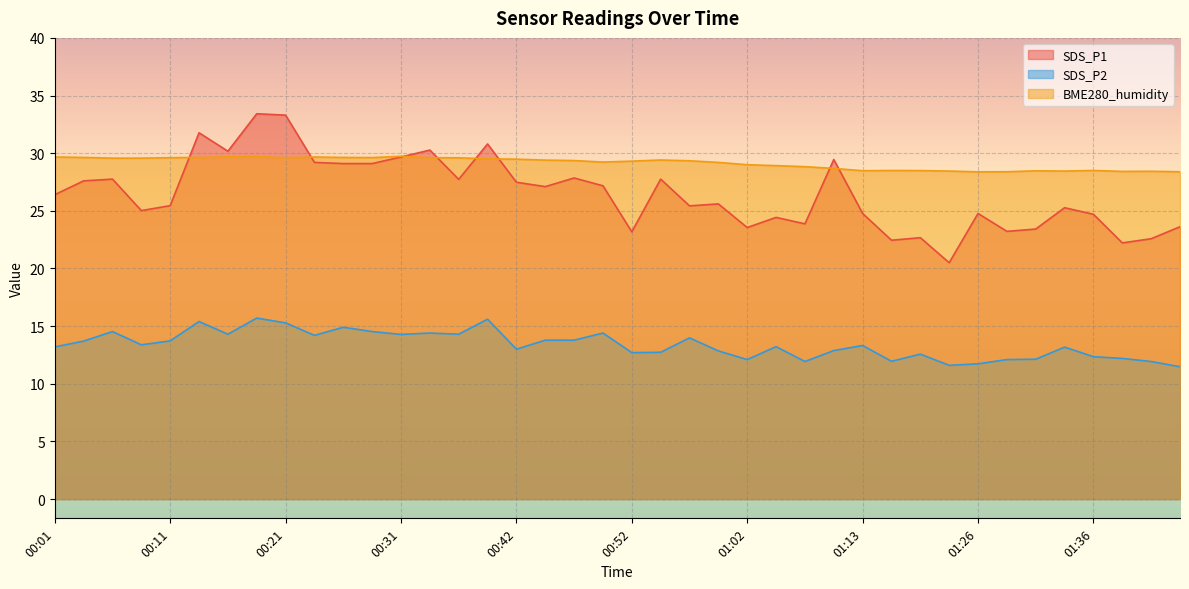

List the series in order of their overall mean, lowest first.

SDS_P2, SDS_P1, BME280_humidity